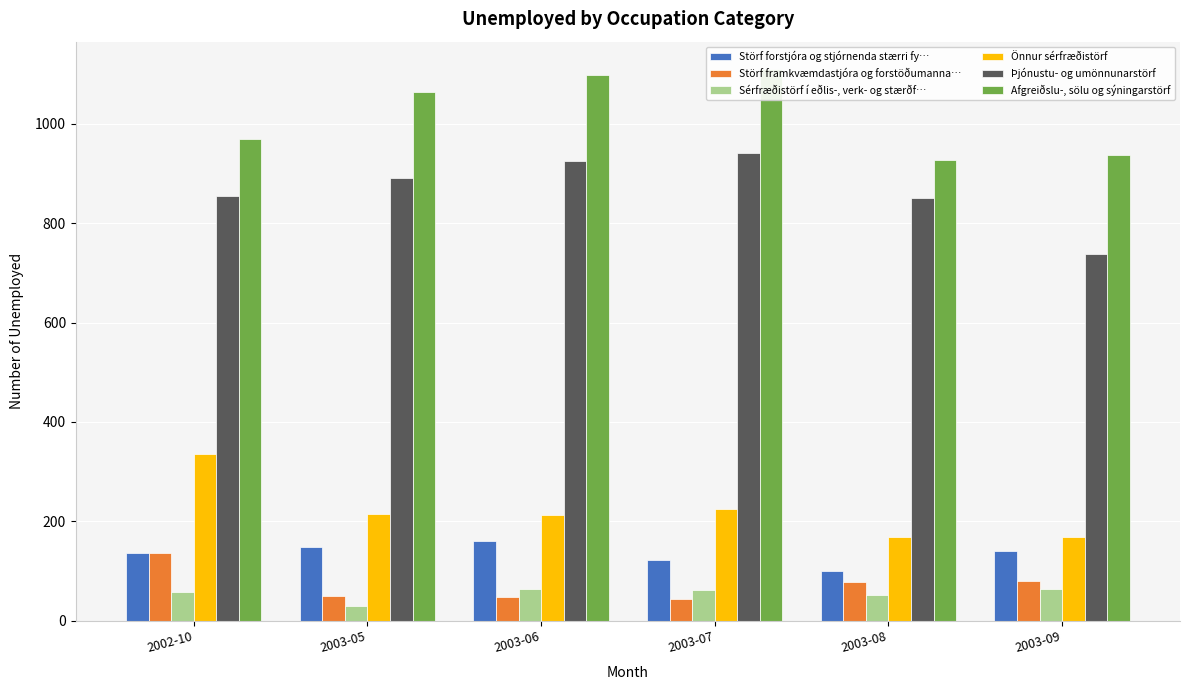

List the labels in order of Störf forstjóra og stjórnenda stærri fy… value, largest first.

2003-06, 2003-05, 2003-09, 2002-10, 2003-07, 2003-08